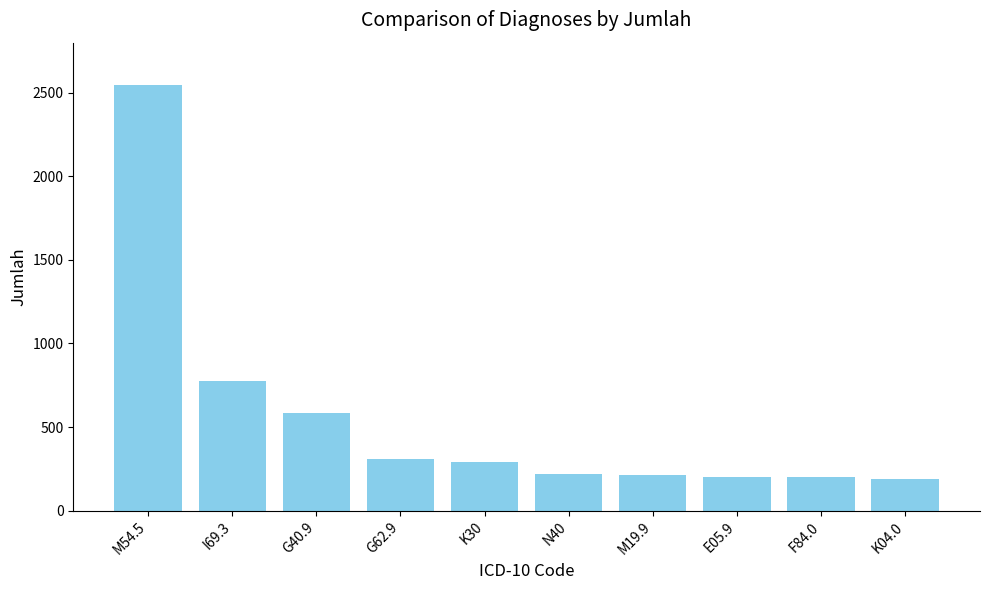

What is the smallest value displayed?

190